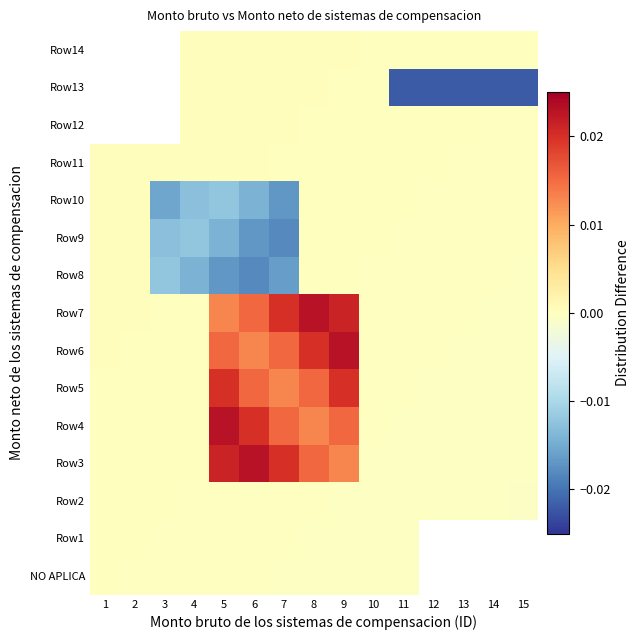

Is it true that Row7 equals 0.0 at 2?

True